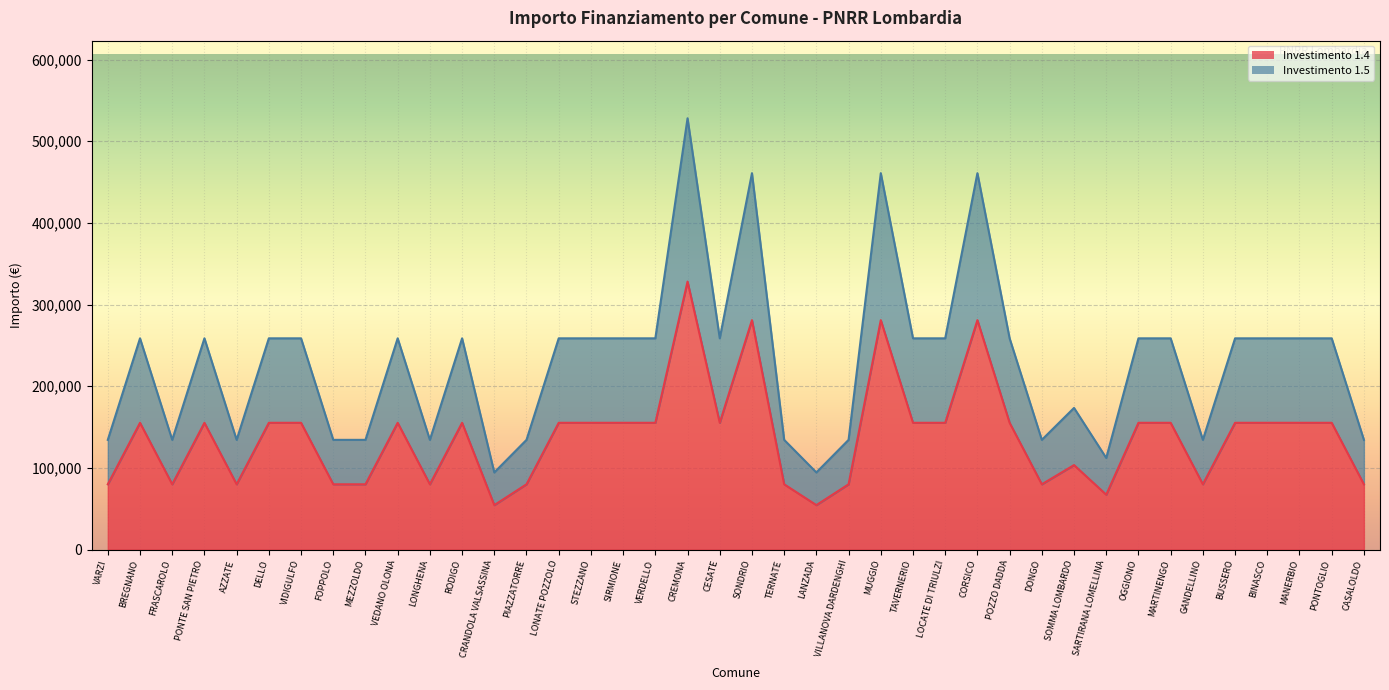

At how many categories does at least one series exceed 167828?

25